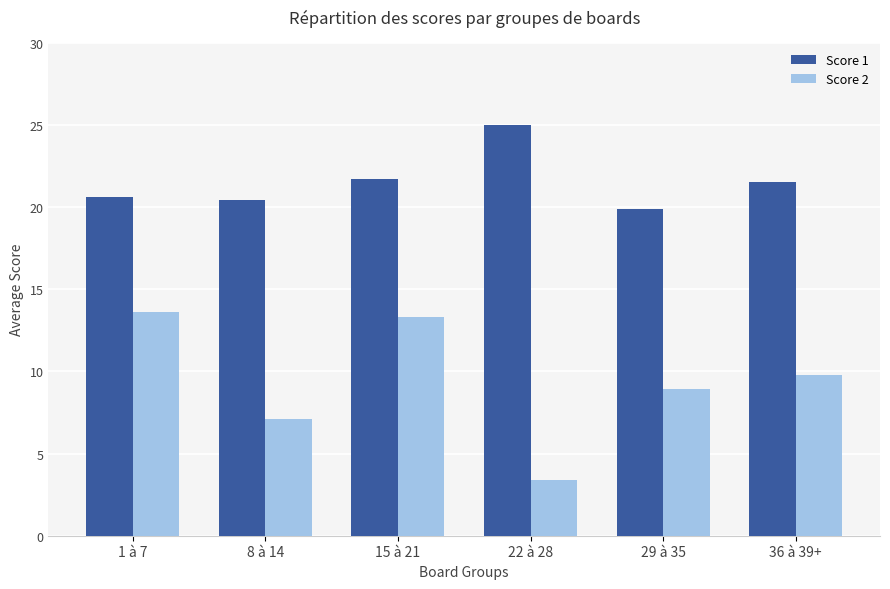

At which category is the sum across all series the highest?

15 à 21